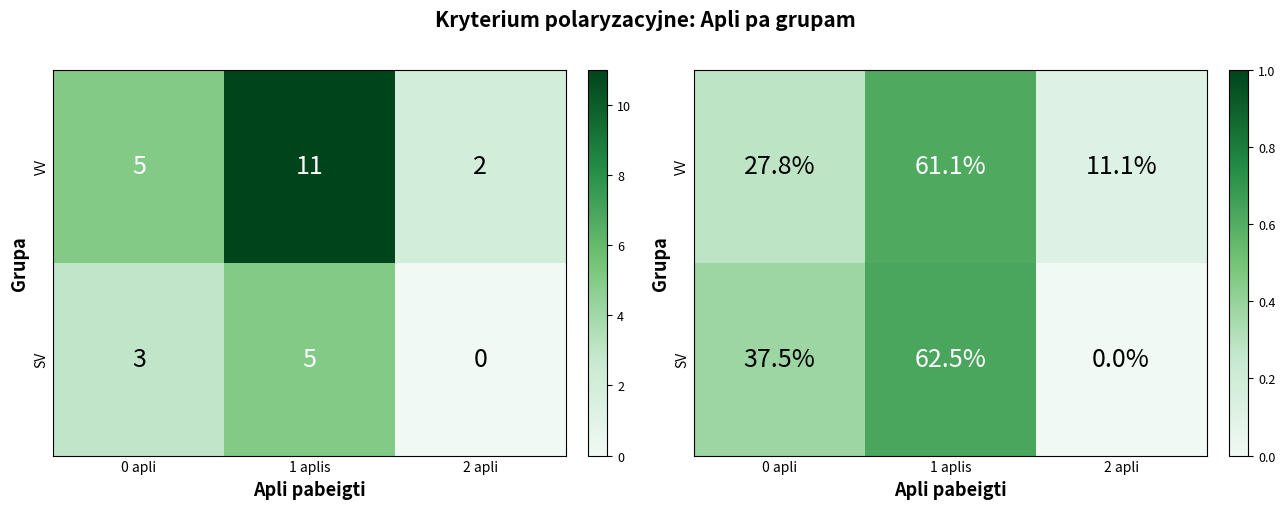

The VV series shows 0.1 at 2 apli. True or false?

True